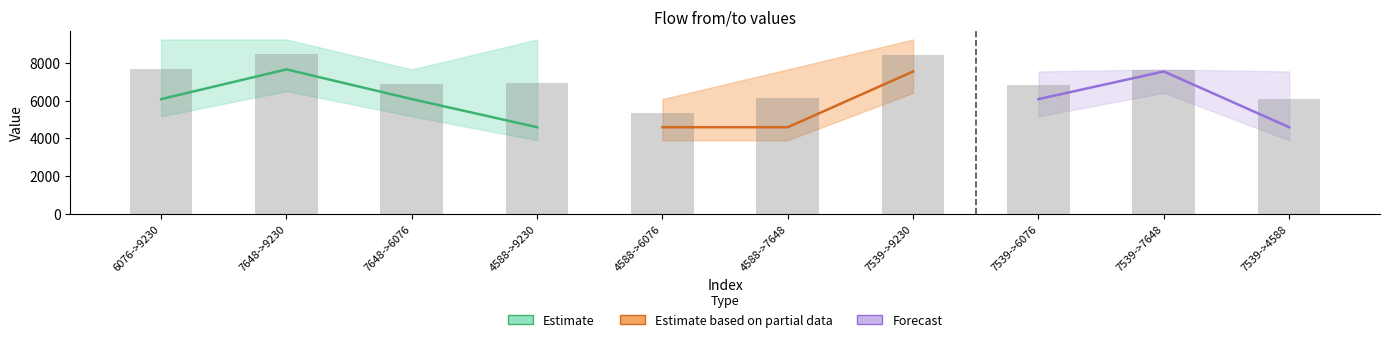

What is the value of the to bar at the 3rd from the left?

6076